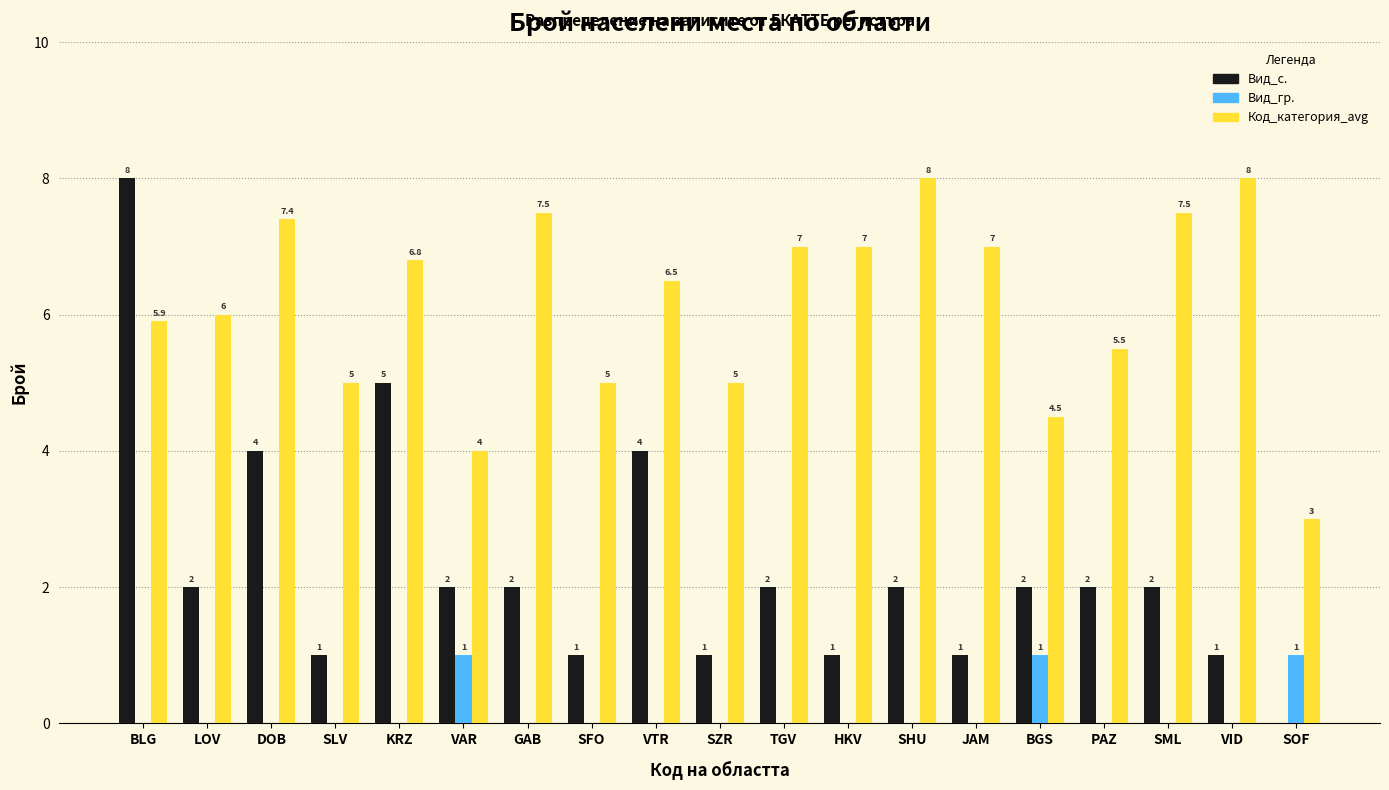

Is it true that Вид_с. equals -2.9 at SOF?

False